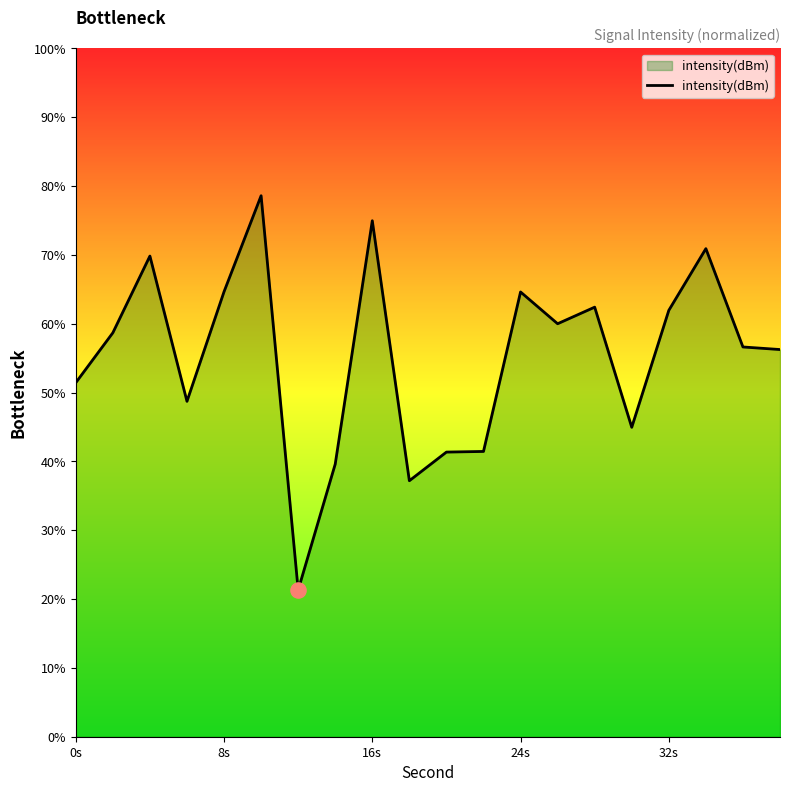

What is the difference between the maximum and minimum values?

57.3